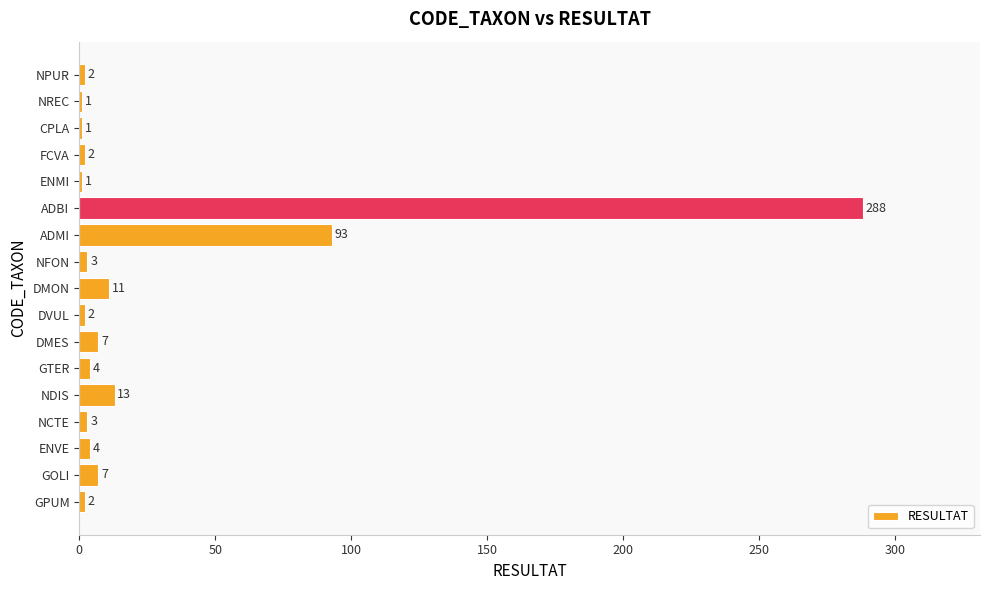

What is the change in value from FCVA to NFON?

+1